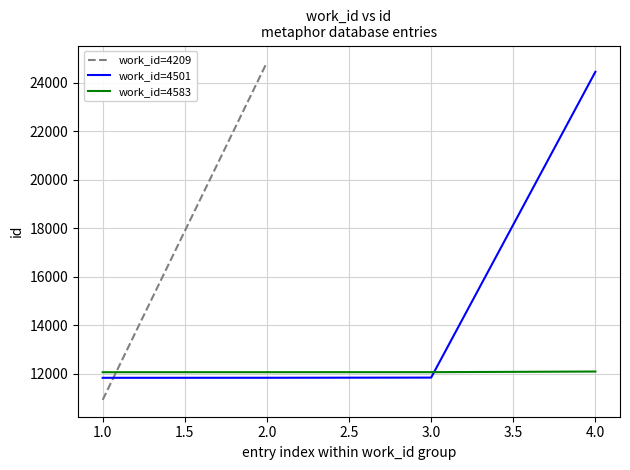

True or false: work_id=4583 has a value of 16006 at 2.0.

False